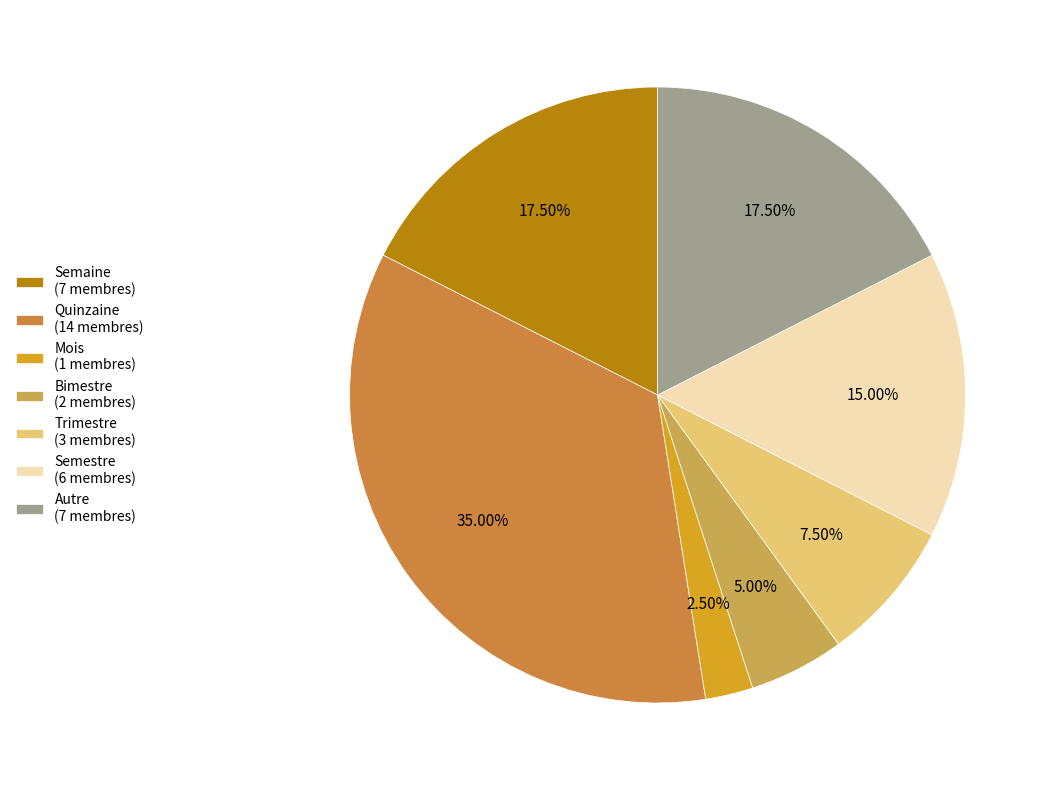

Does Trimestre represent more than half of the total?

No